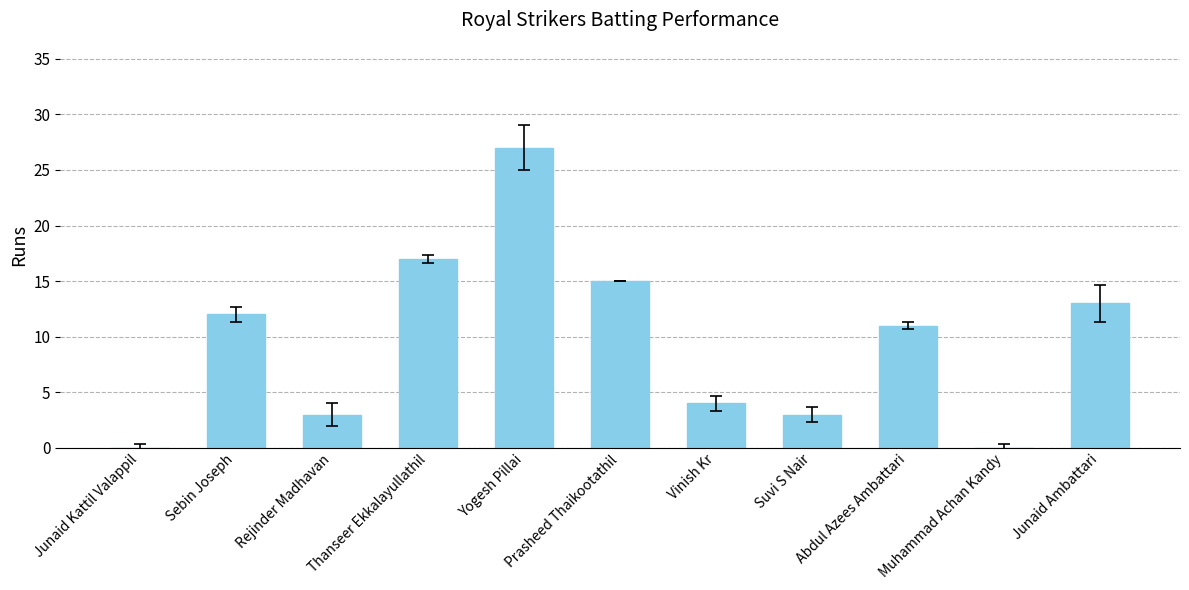

The chart shows a value of 0 at Junaid Kattil Valappil. True or false?

True